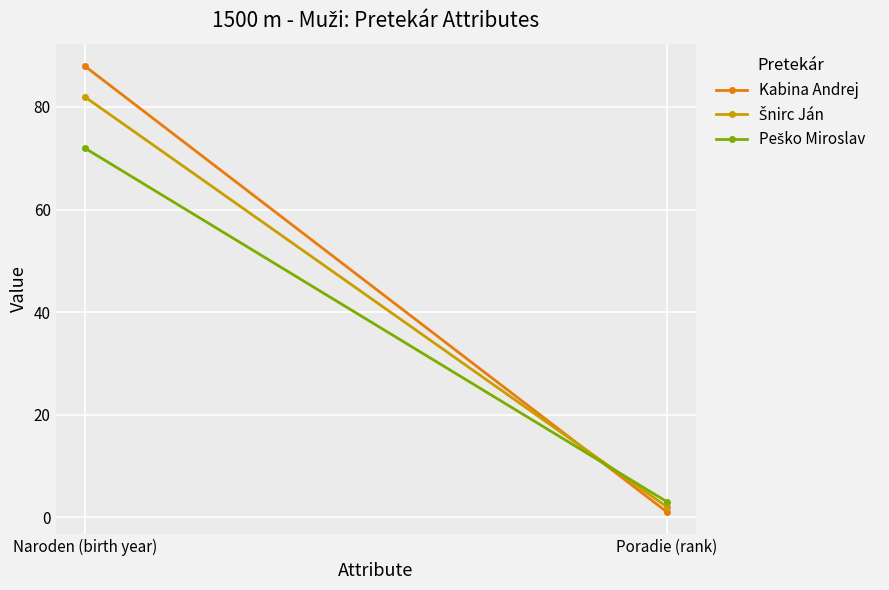

What is the label of the 1st point from the left?

Naroden (birth year)